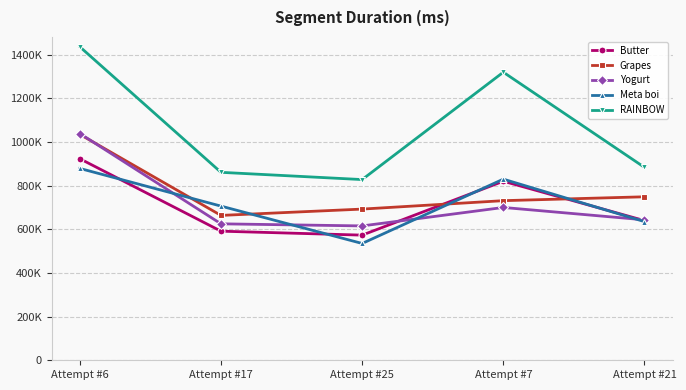

Where is Butter nearest to the value 748275?

Attempt #7